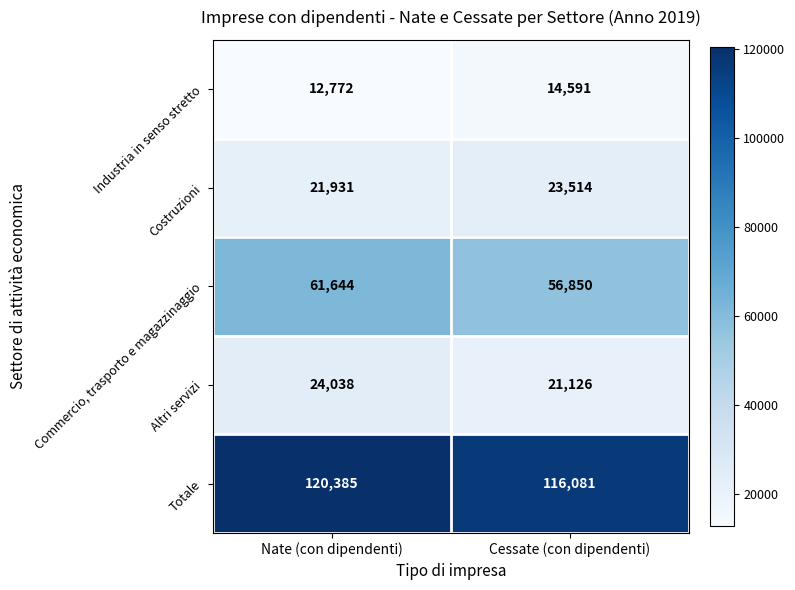

Reading left to right, transcribe all the data shown in this chart.

Industria in senso stretto: Nate (con dipendenti)=12772	Cessate (con dipendenti)=14591
Costruzioni: Nate (con dipendenti)=21931	Cessate (con dipendenti)=23514
Commercio, trasporto e magazzinaggio: Nate (con dipendenti)=61644	Cessate (con dipendenti)=56850
Altri servizi: Nate (con dipendenti)=24038	Cessate (con dipendenti)=21126
Totale: Nate (con dipendenti)=120385	Cessate (con dipendenti)=116081